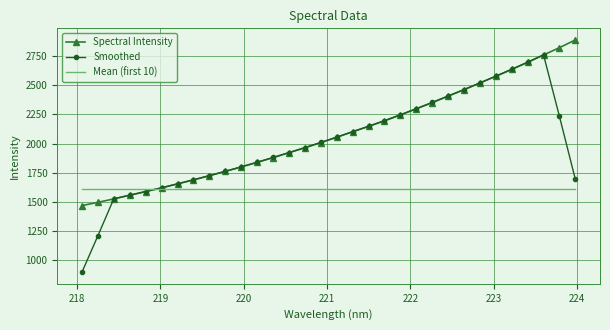

List the series in order of their overall mean, highest first.

Spectral Intensity, Smoothed, Mean (first 10)